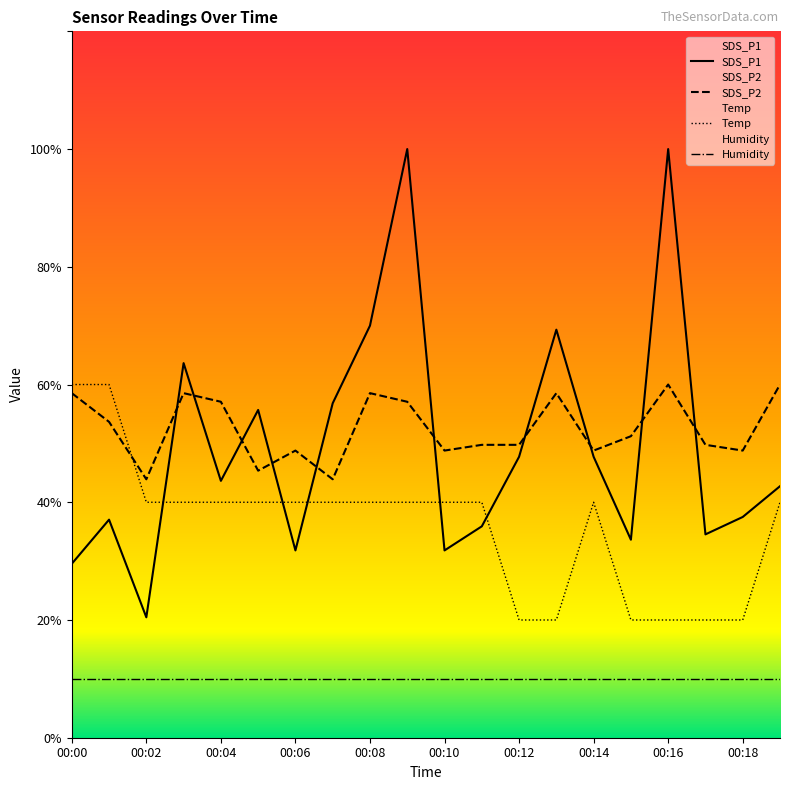

Is this an area chart (filled region under the line)?

No